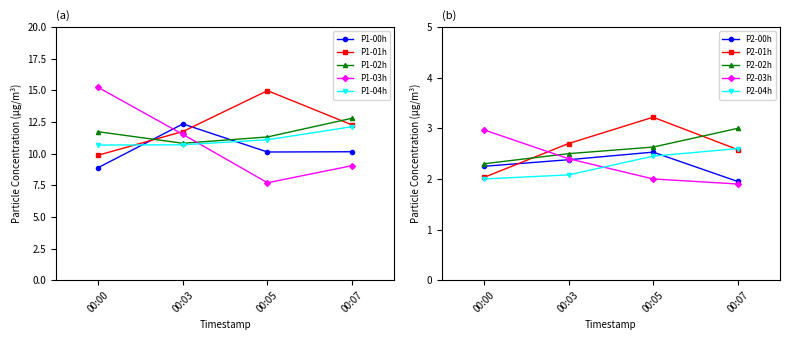

Is it true that P1-04h equals 7.1 at 00:07?

False